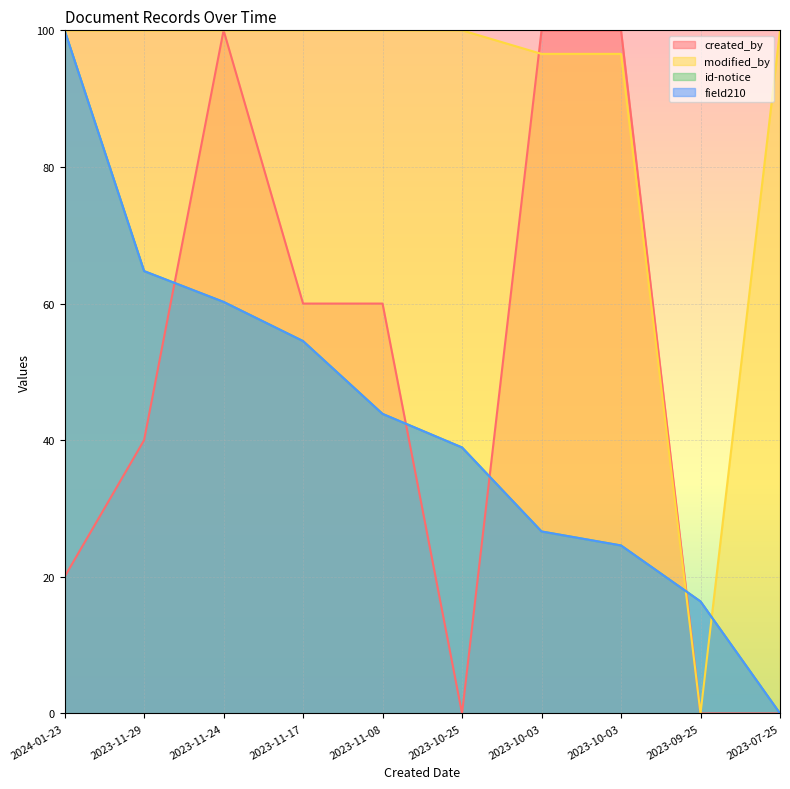

How many data points does each series have?

10